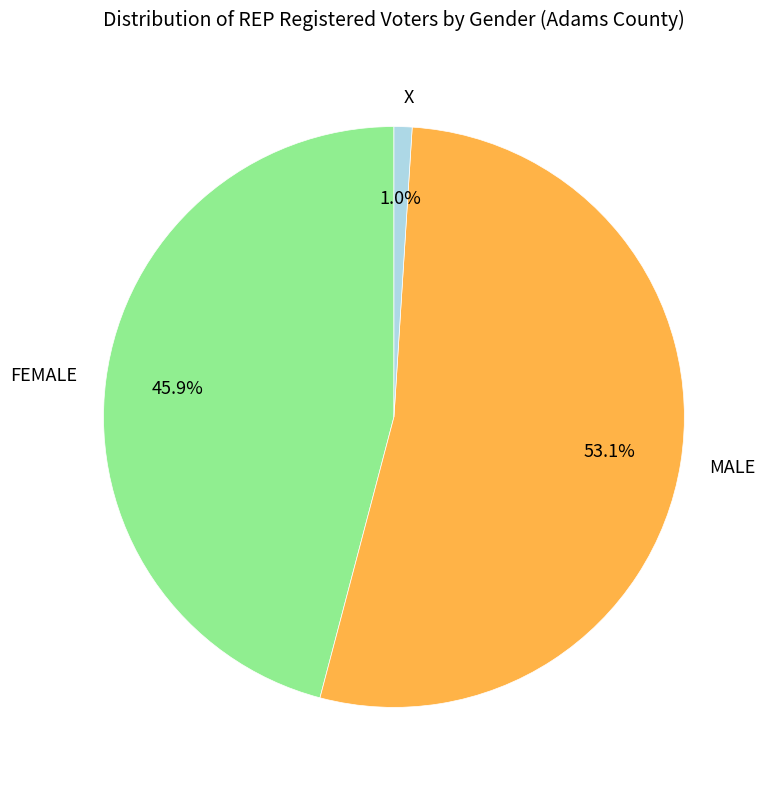

Combined, do FEMALE and MALE account for over 50%?

Yes